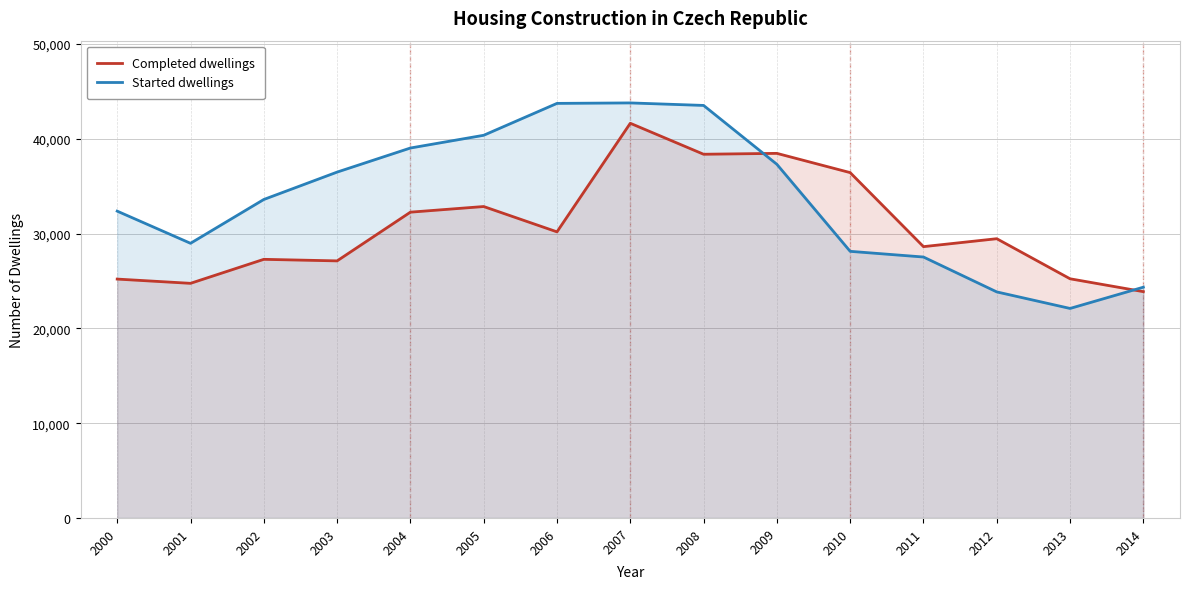

At which label is Completed dwellings closest to 32765?

2005